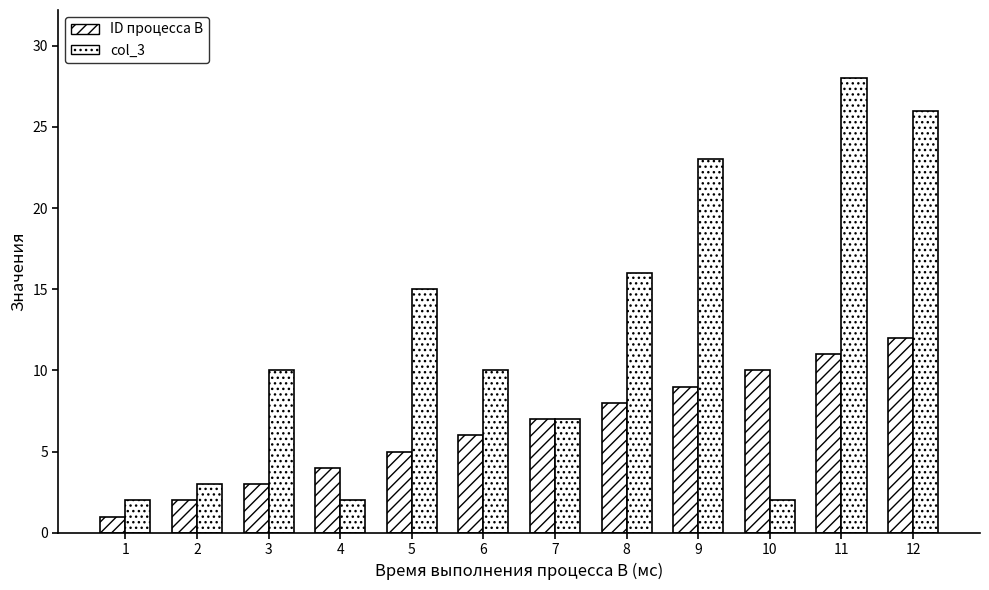

Which series changed the most between 3 and 5?

col_3